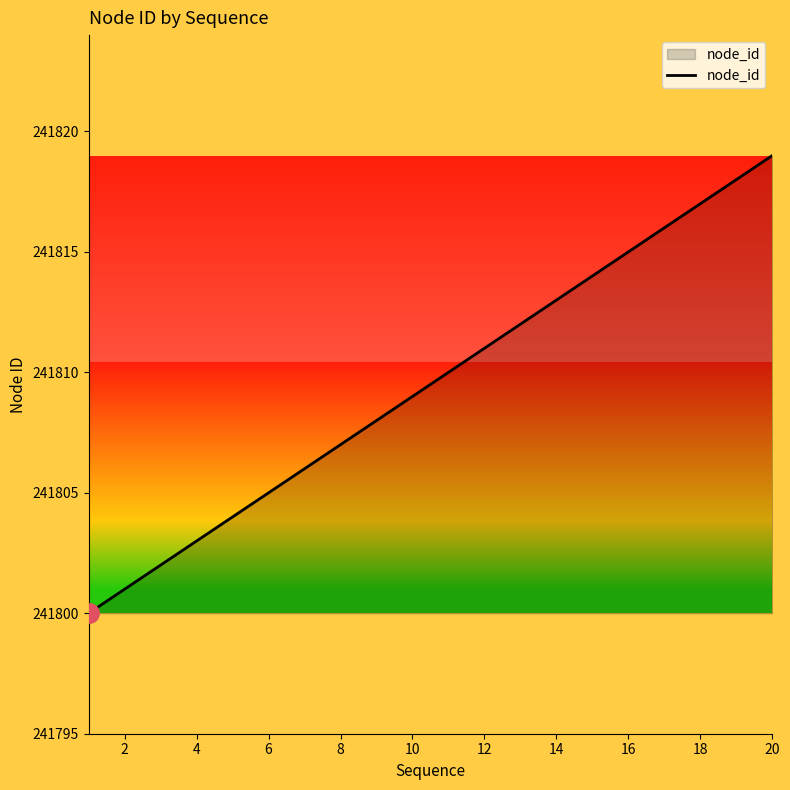

What is the smallest value displayed?

241800